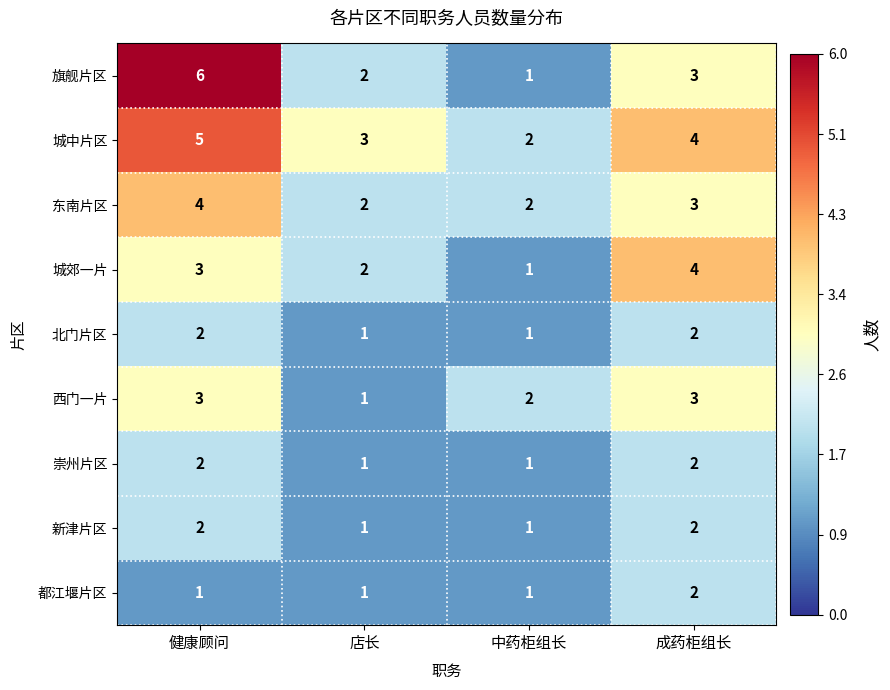

What is the total value across all series at 成药柜组长?

25